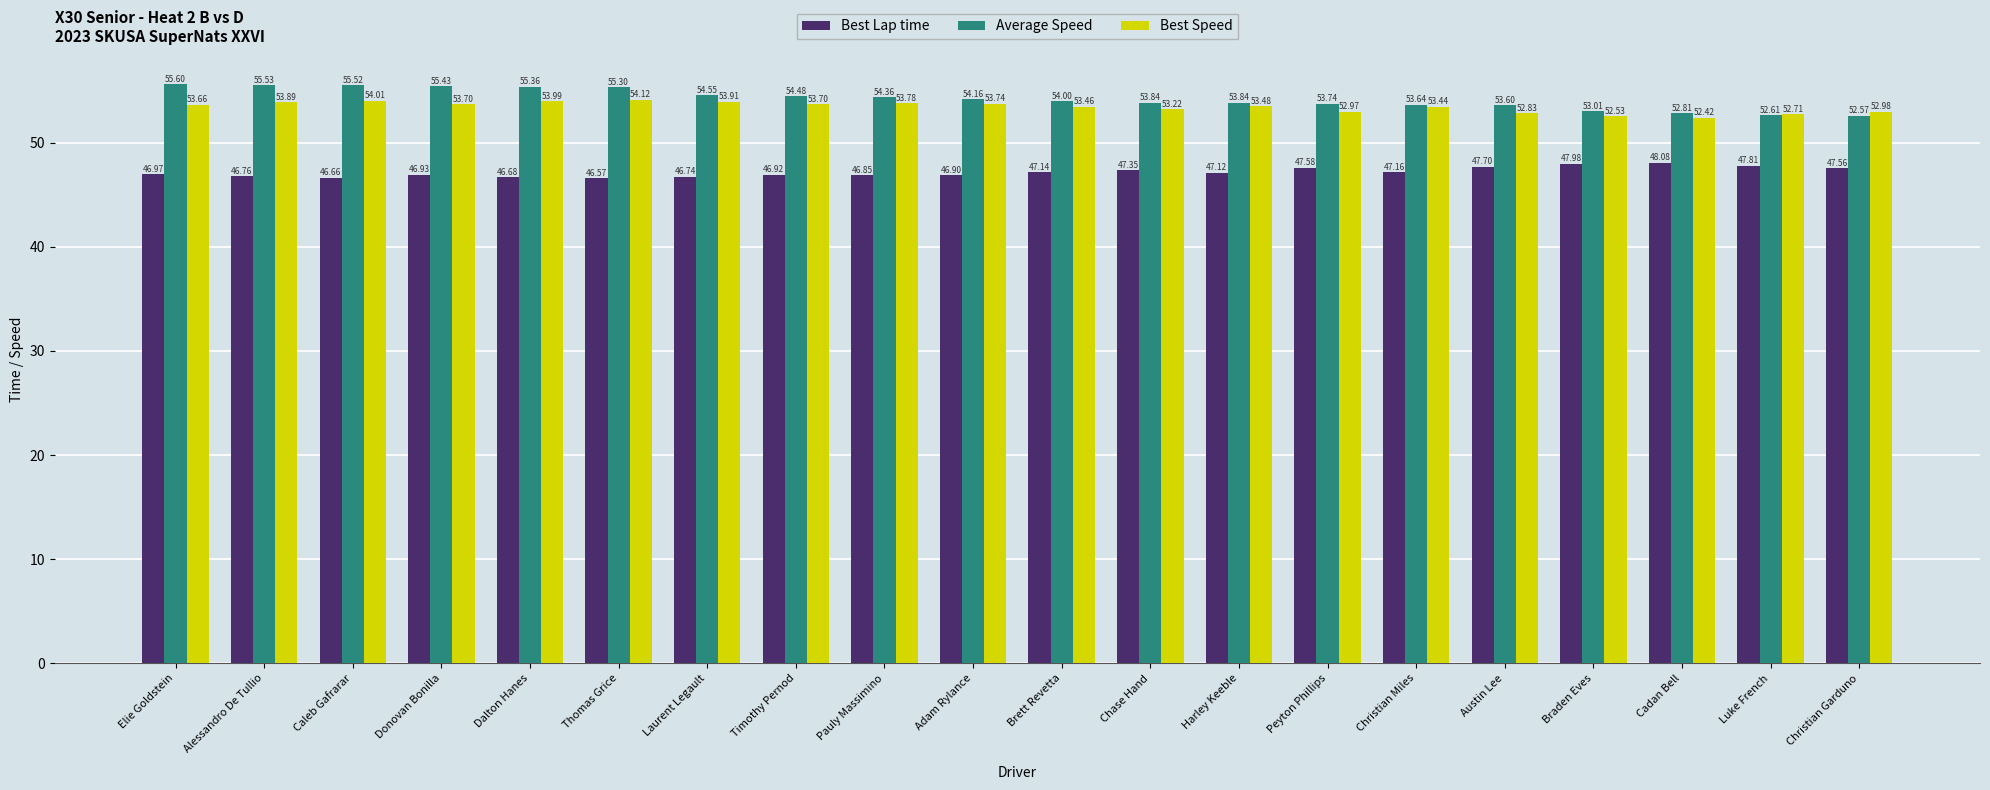

What is the sum of the Best Speed values at Braden Eves and Elie Goldstein?

106.2